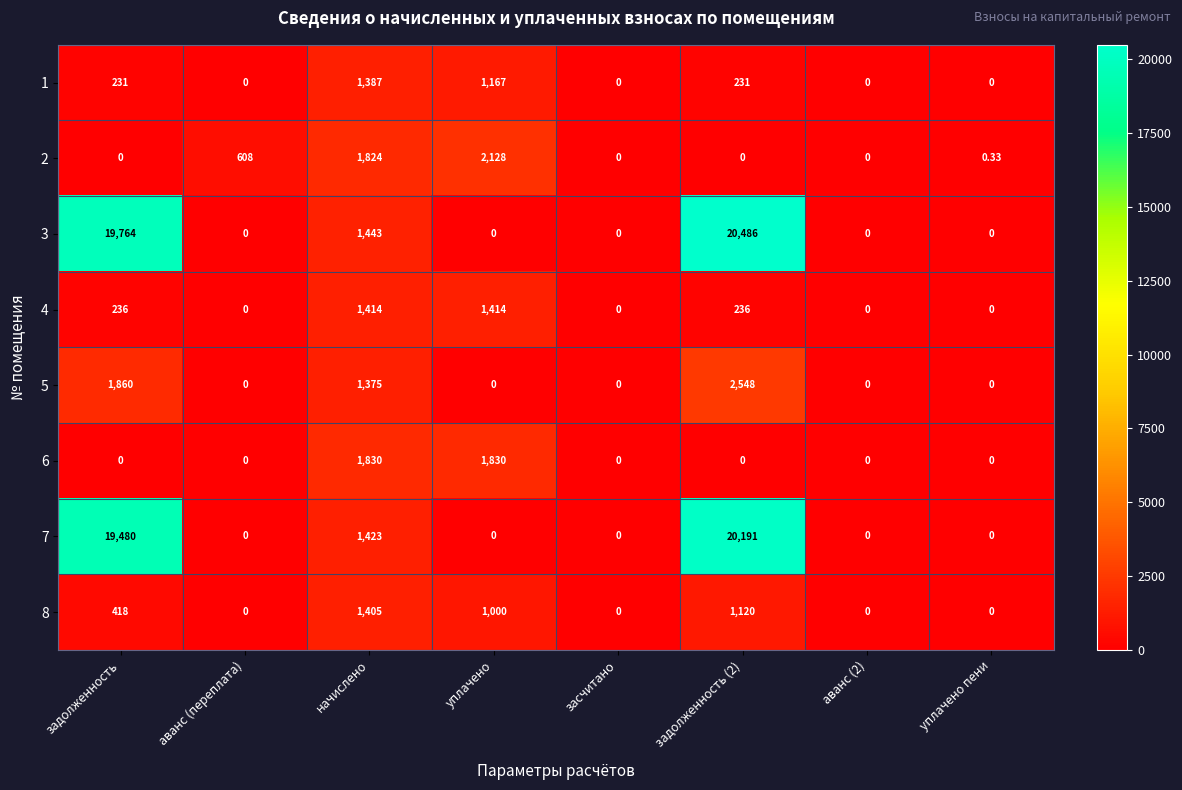

At which label does 2 reach its peak?

уплачено